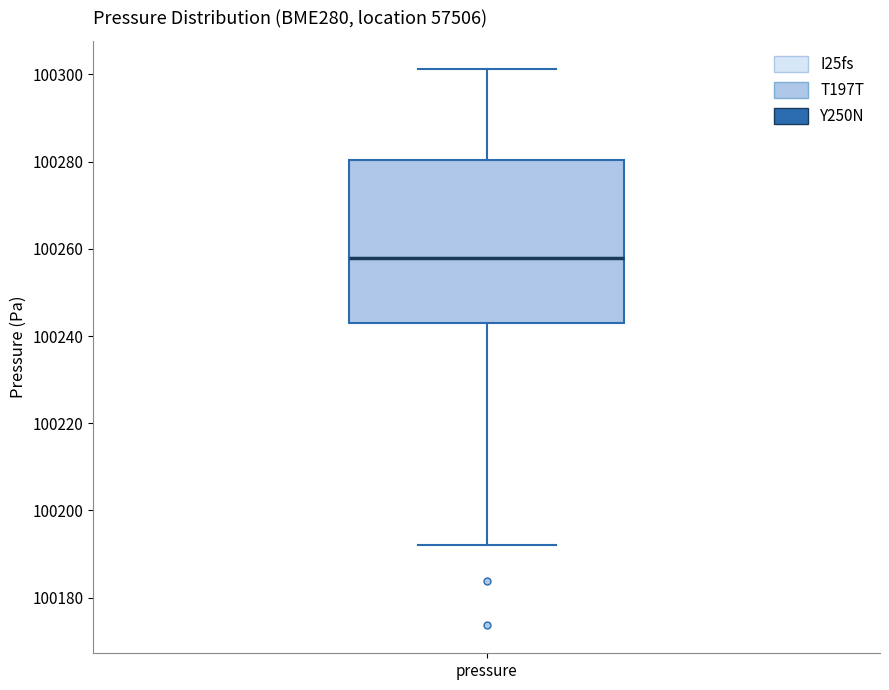

Transcribe this box plot: give where the median line is, the range the box spans, and where the two whiskers end, as read against the y-axis. The values are not printed on the chart, so give them approximately, as read against the axis.

median 100258, box 100242 to 100280, whiskers 100192 to 100302